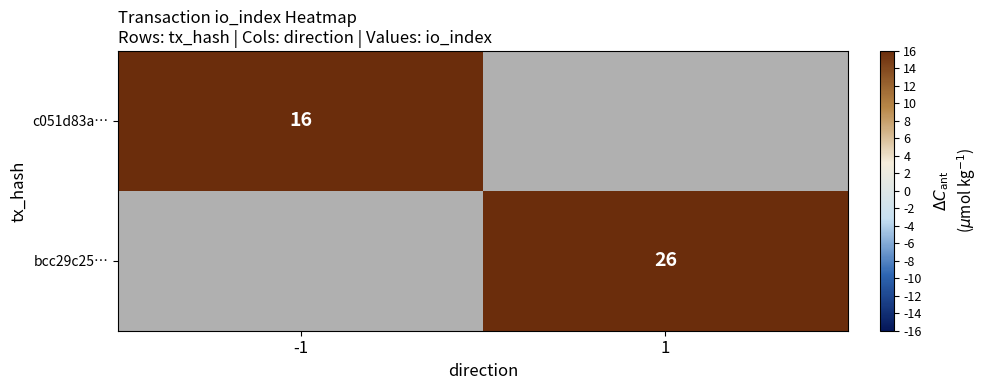

At how many categories does at least one series exceed 18?

1